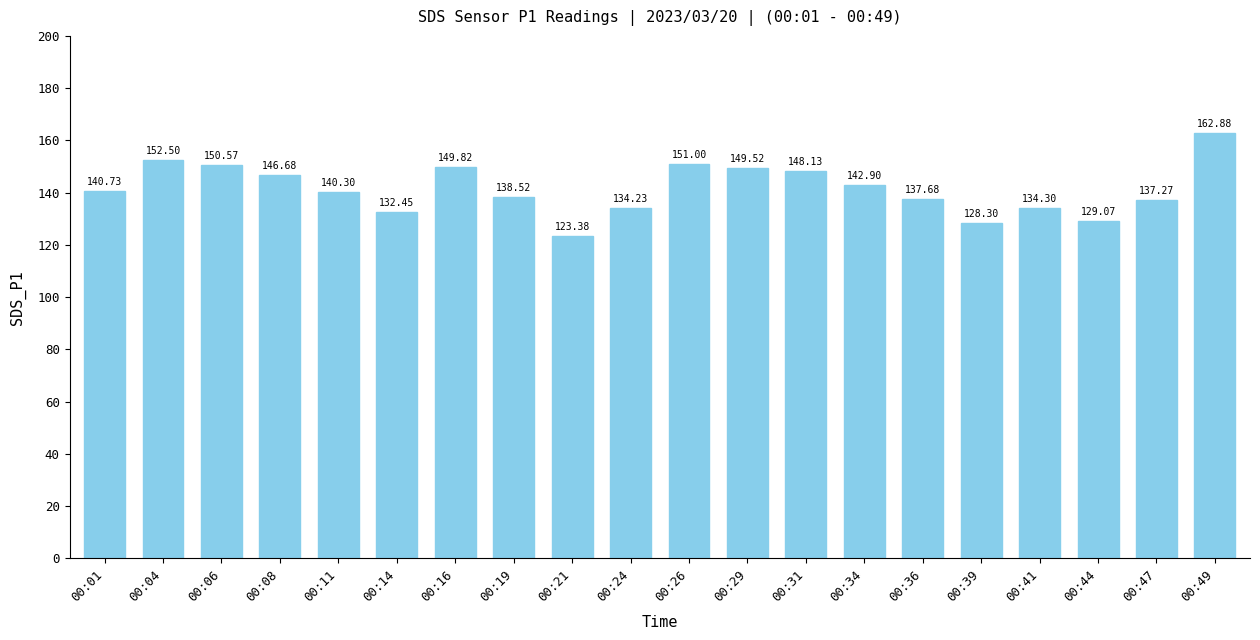

Rank the categories by value from lowest to highest.

00:21, 00:39, 00:44, 00:14, 00:24, 00:41, 00:47, 00:36, 00:19, 00:11, 00:01, 00:34, 00:08, 00:31, 00:29, 00:16, 00:06, 00:26, 00:04, 00:49